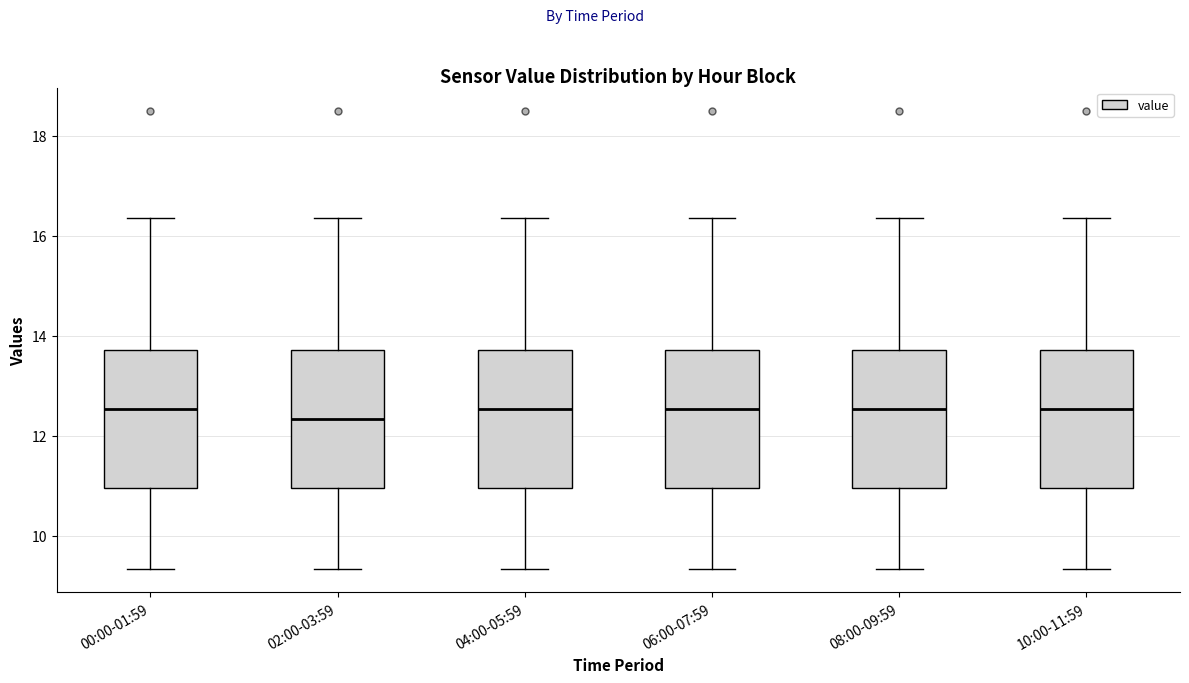

Reading left to right, transcribe this box plot: for each box, give where its median line is, the range the box spans, and where its two whiskers end, as read against the y-axis. The values are not printed on the chart, so give them approximately, as read against the axis.

00:00-01:59: median 12.6, box 11.0 to 13.8, whiskers 9.4 to 16.4
02:00-03:59: median 12.4, box 11.0 to 13.8, whiskers 9.4 to 16.4
04:00-05:59: median 12.6, box 11.0 to 13.8, whiskers 9.4 to 16.4
06:00-07:59: median 12.6, box 11.0 to 13.8, whiskers 9.4 to 16.4
08:00-09:59: median 12.6, box 11.0 to 13.8, whiskers 9.4 to 16.4
10:00-11:59: median 12.6, box 11.0 to 13.8, whiskers 9.4 to 16.4